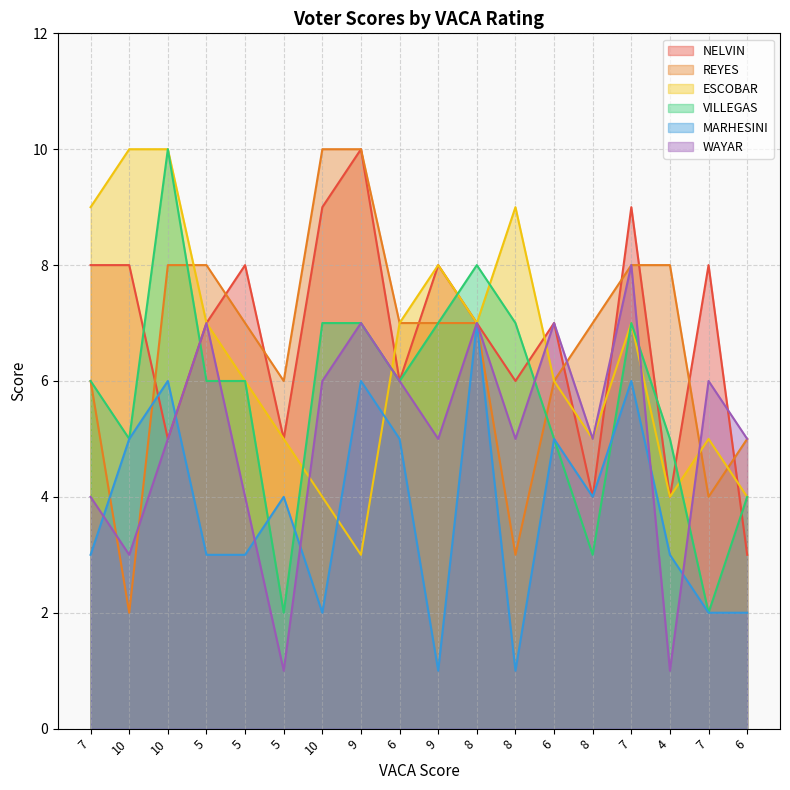

Is it true that VILLEGAS equals 8 at 8?

True